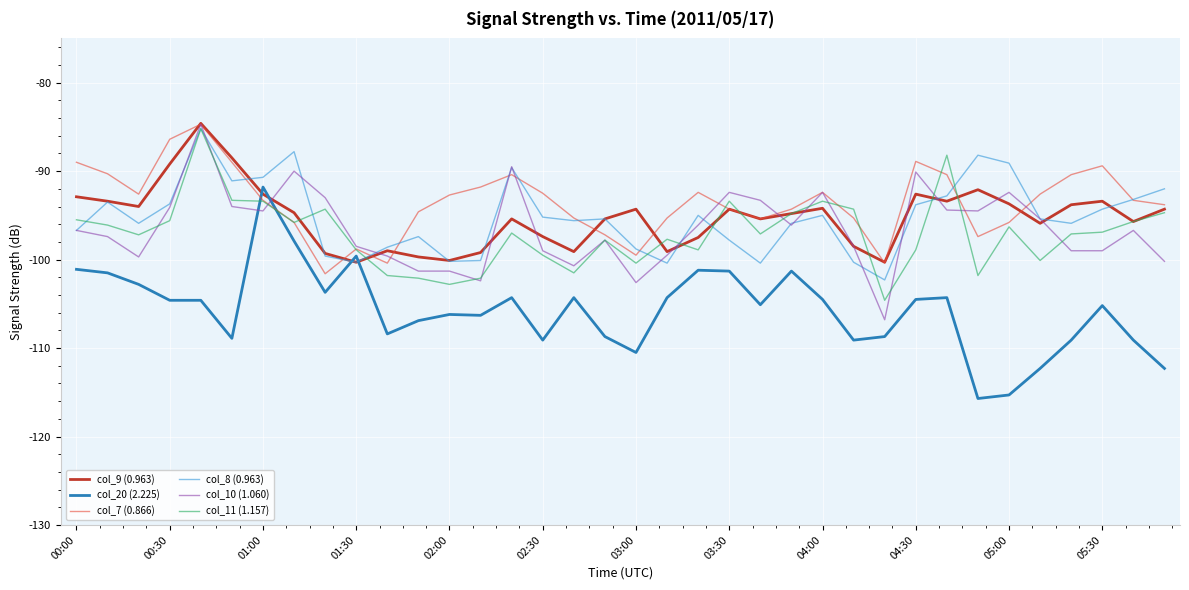

What is the minimum value shown in the chart?

-115.7